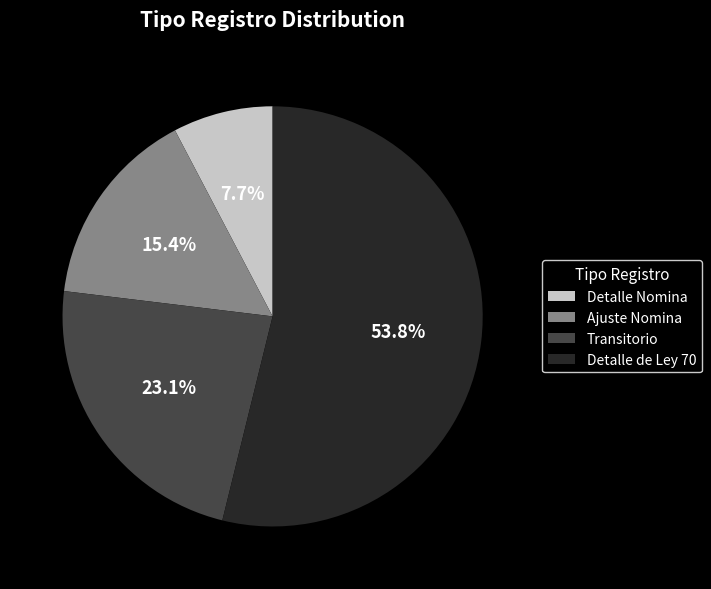

What percentage is the Transitorio slice, to the nearest percent?

23%